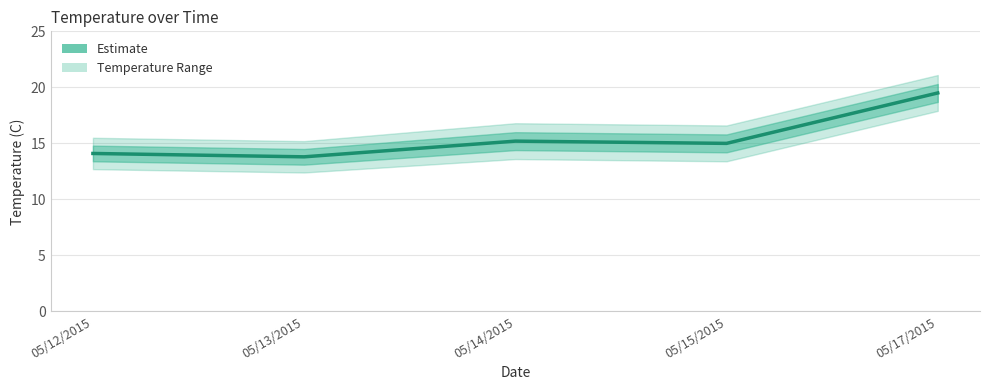

Is it true that the value at 05/17/2015 is 19.5?

True